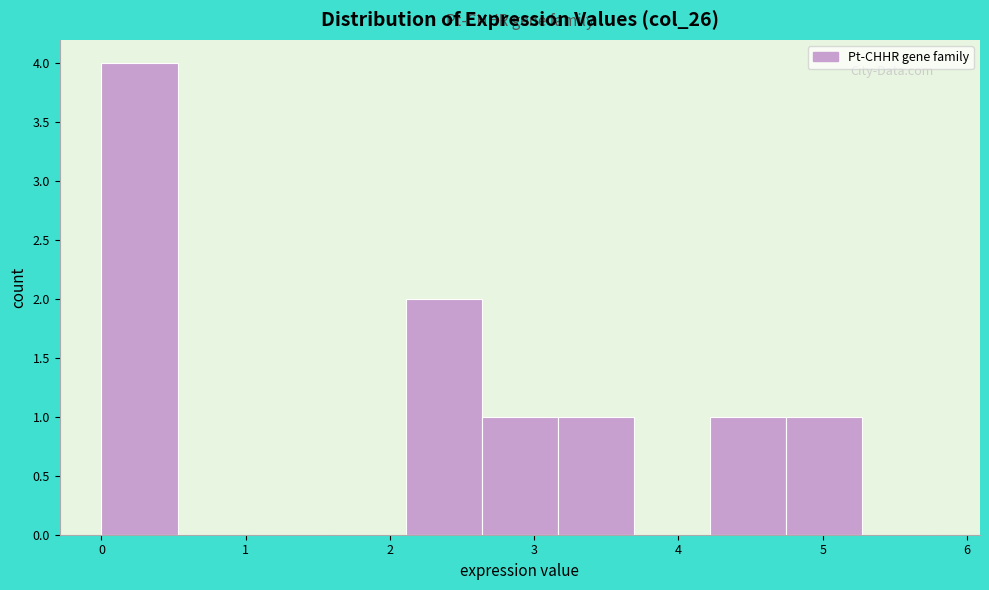

Which range on the x-axis has the tallest bar?

0.0 to 0.5